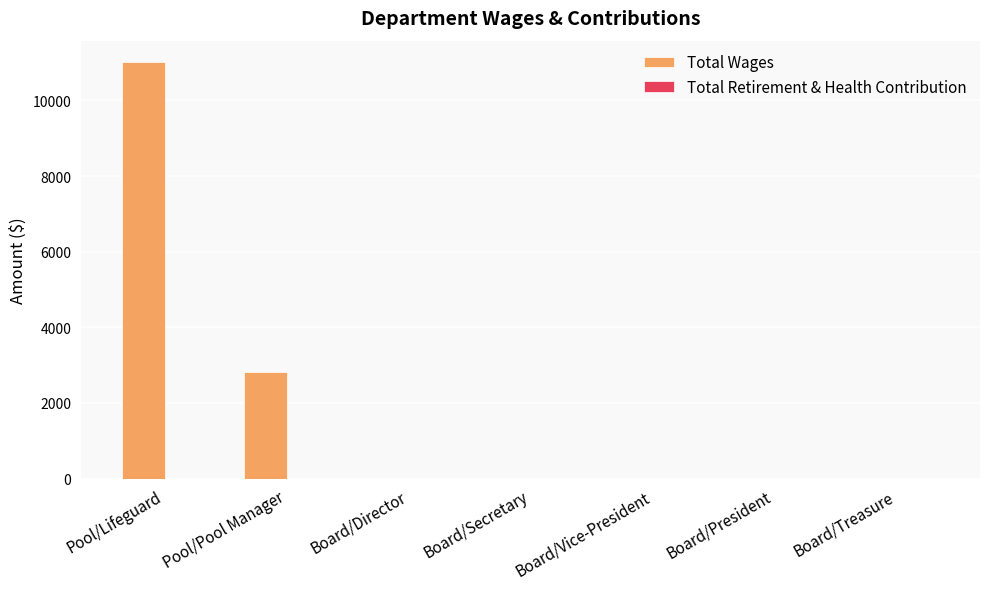

What is the change in value from Pool/Pool Manager to Board/Treasure?

-2822